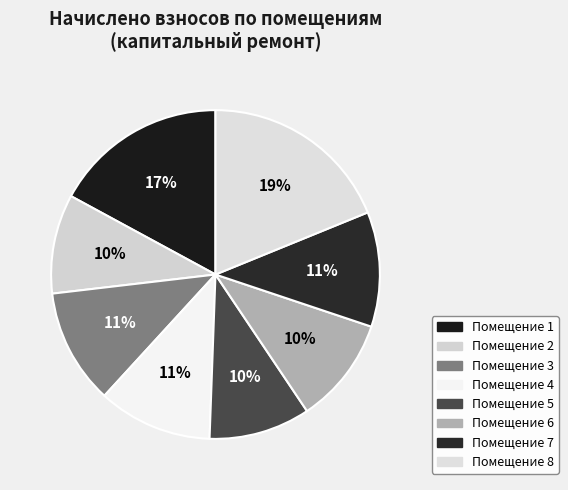

How many segments does this pie chart have?

8